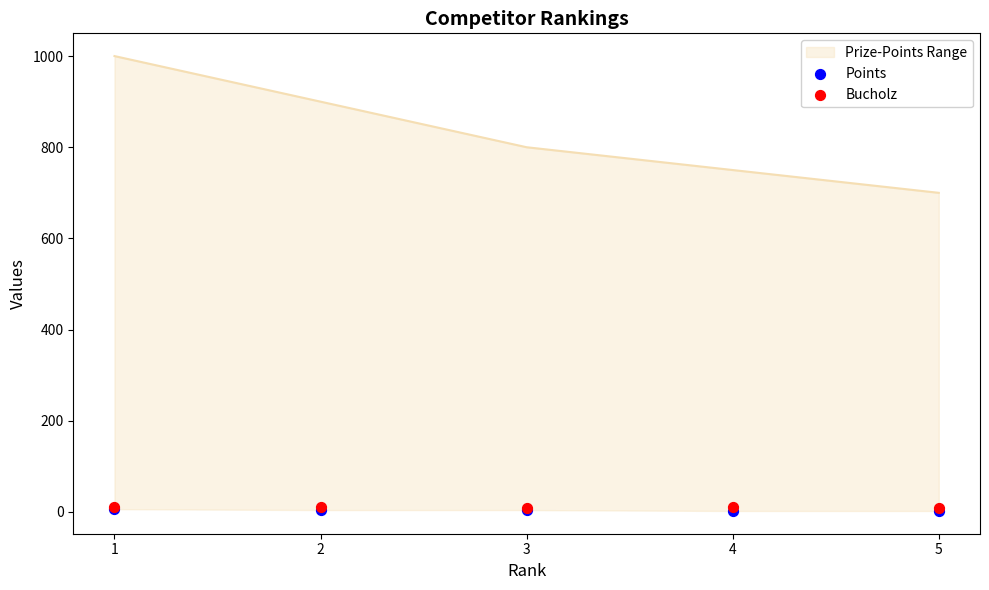

Which series reaches the minimum Y coordinate?

Points